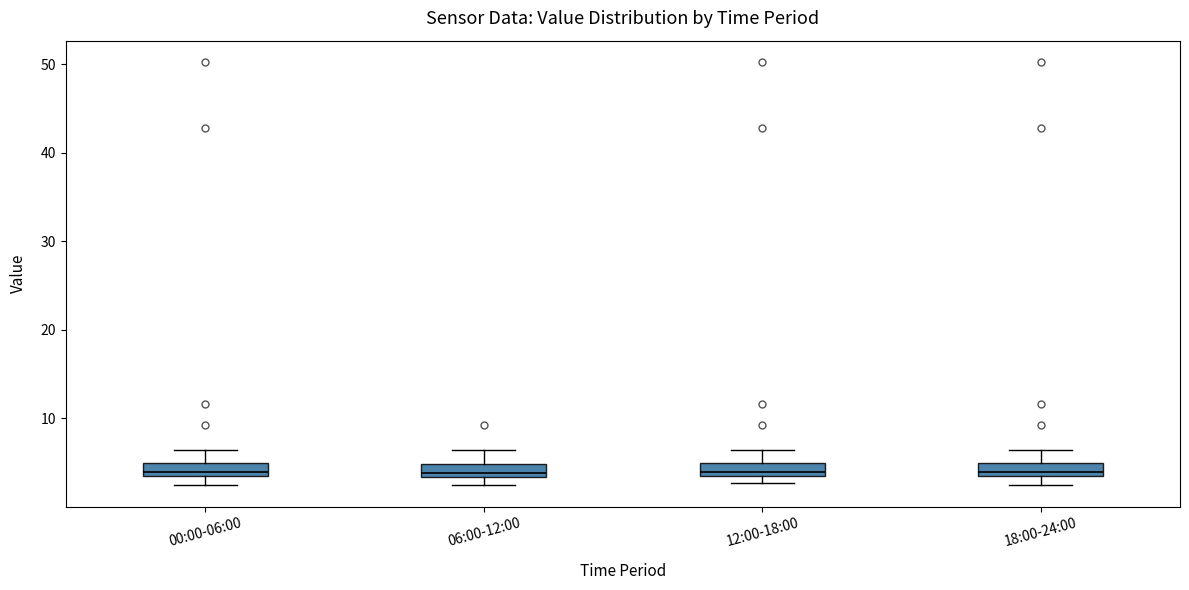

Where is the lower edge of the box for 00:00-06:00 on the y-axis? The values are not printed on the chart, so give them approximately, as read against the axis.

4